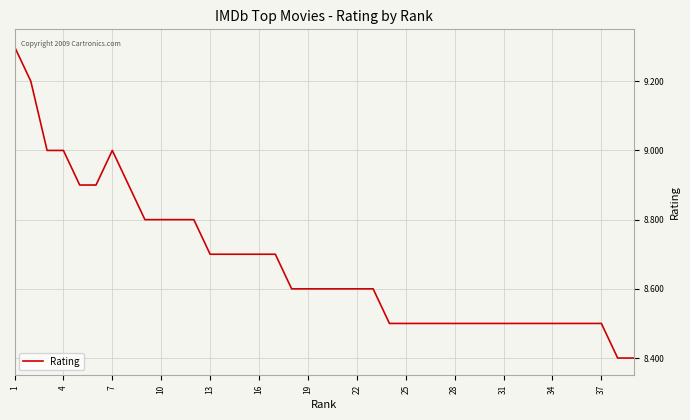

Does the chart display data point markers on the line(s)?

No